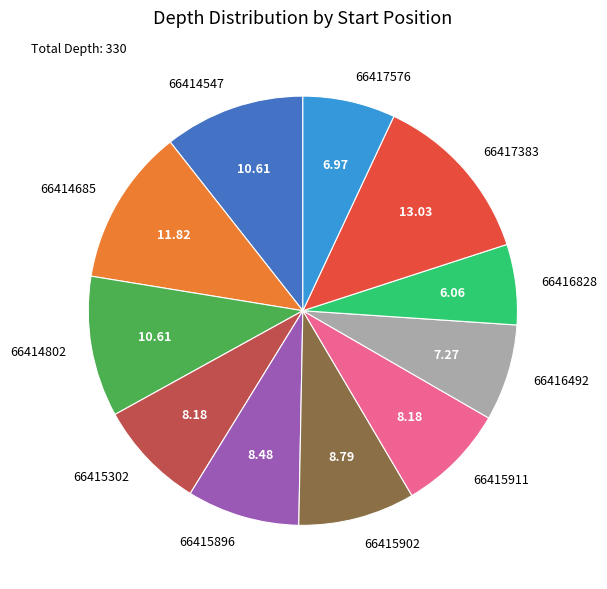

True or false: 66414547 accounts for 19% of the total.

False